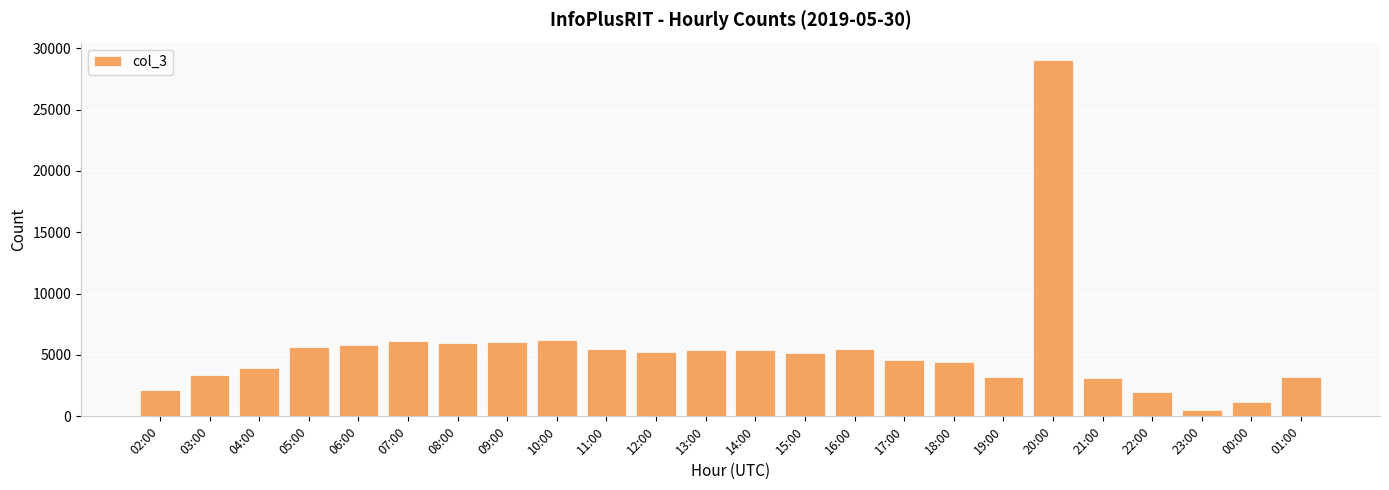

Are the bars horizontal?

No